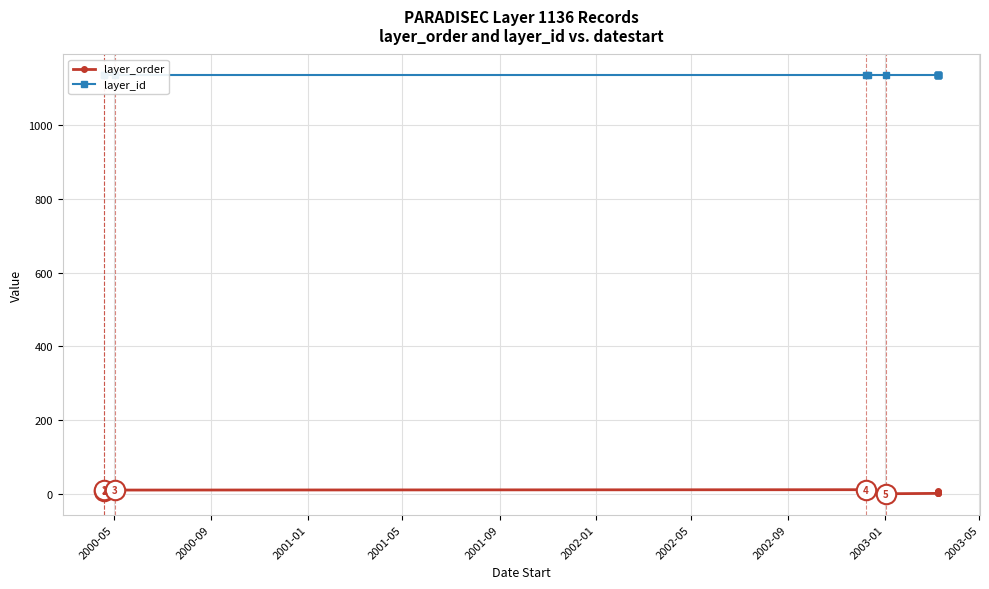

True or false: layer_id has more than 1 interior local peaks.

False